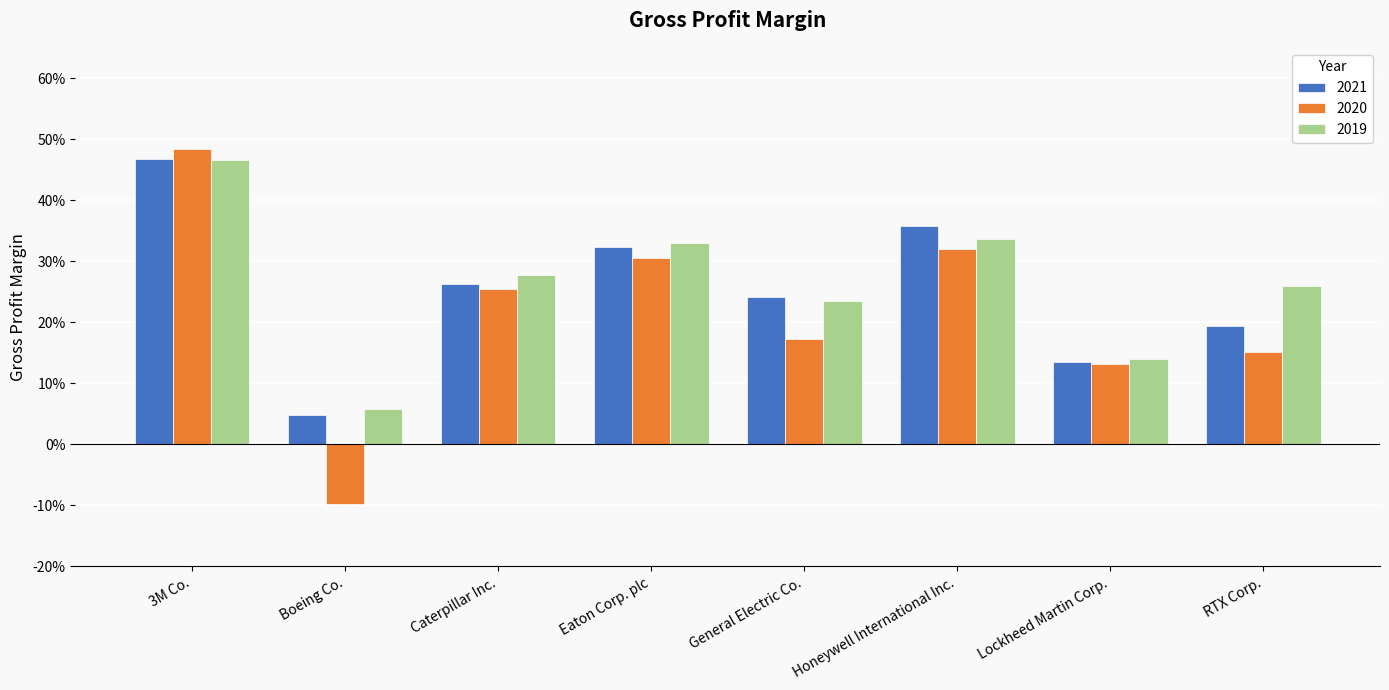

What is the smallest value displayed?

-0.1